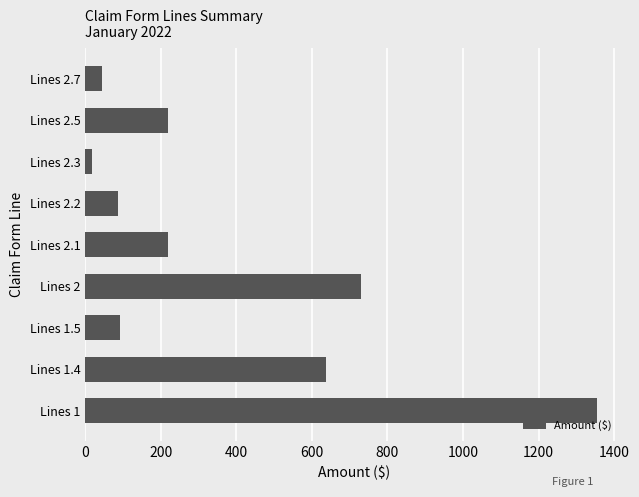

What is the average value?

378.0